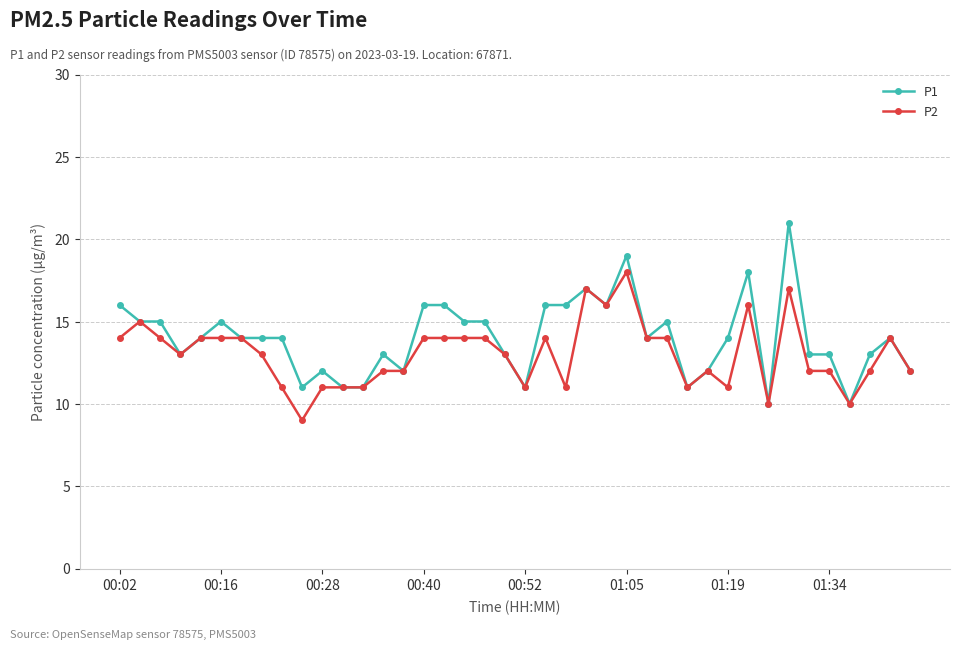

What are all the series names shown in the legend?

P1, P2